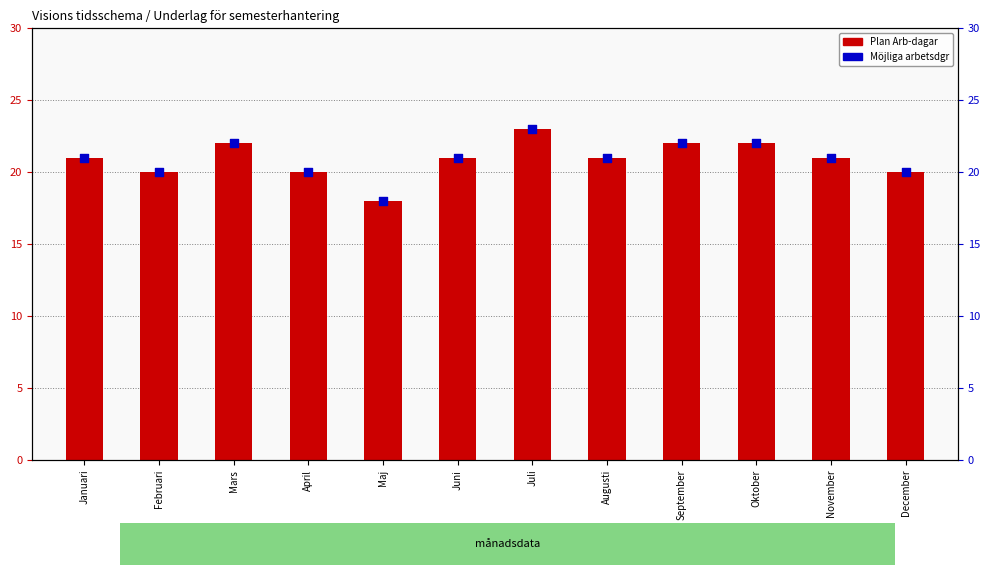

Which series reaches the minimum Y coordinate?

Plan Arb-dagar